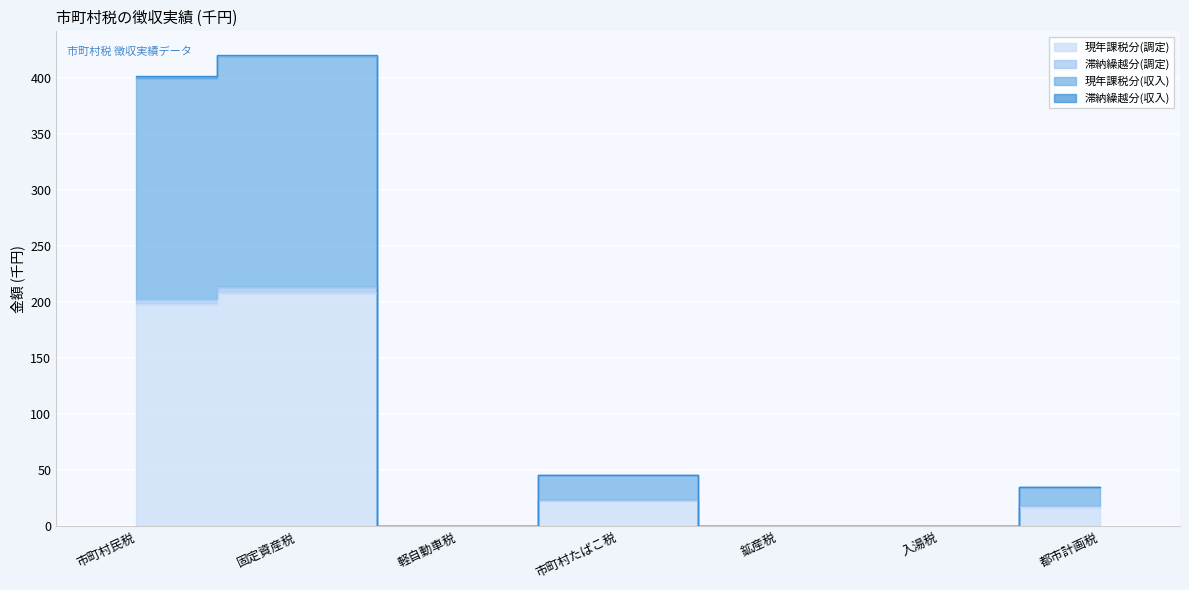

Reading right to left, transcribe all the data shown in this chart.

現年課税分(調定): 17.3	0.3	0.0	23.1	0.0	208.1	198.8
滞納繰越分(調定): 17.8	0.3	0.0	23.1	0.0	213.4	203.5
現年課税分(収入): 35.0	0.6	0.0	46.2	0.0	419.7	400.3
滞納繰越分(収入): 35.1	0.6	0.0	46.2	0.0	421.1	401.8